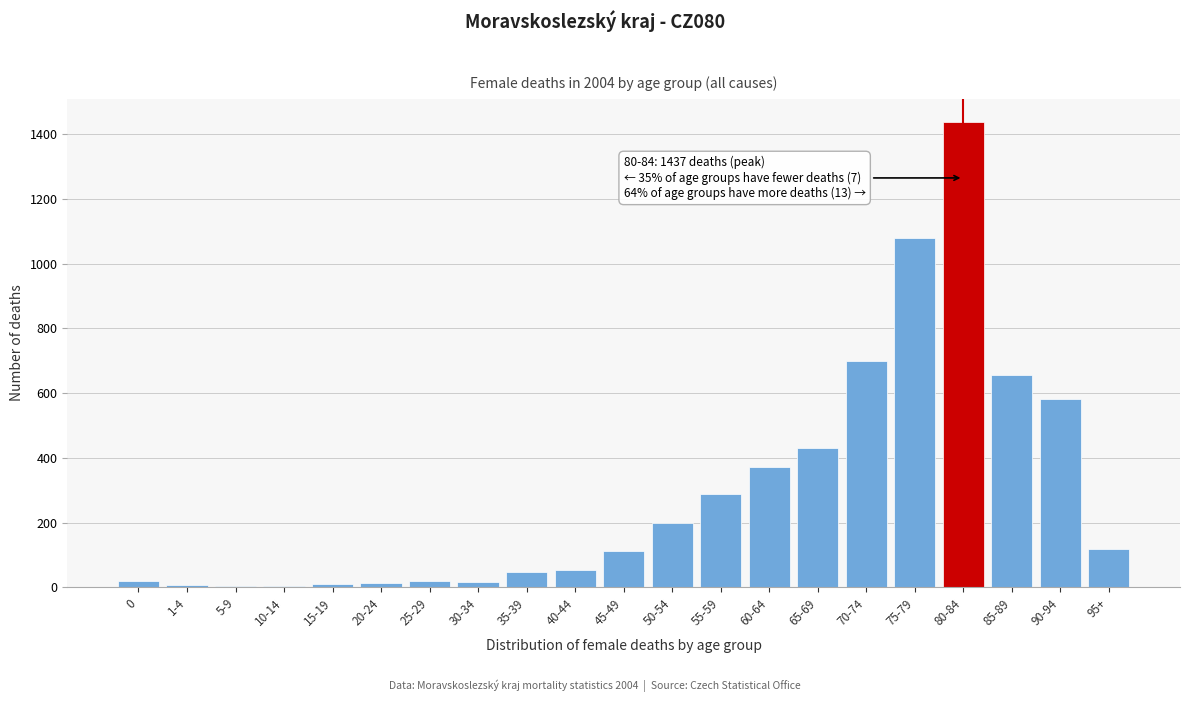

Is it true that the value at 65-69 is 298?

False